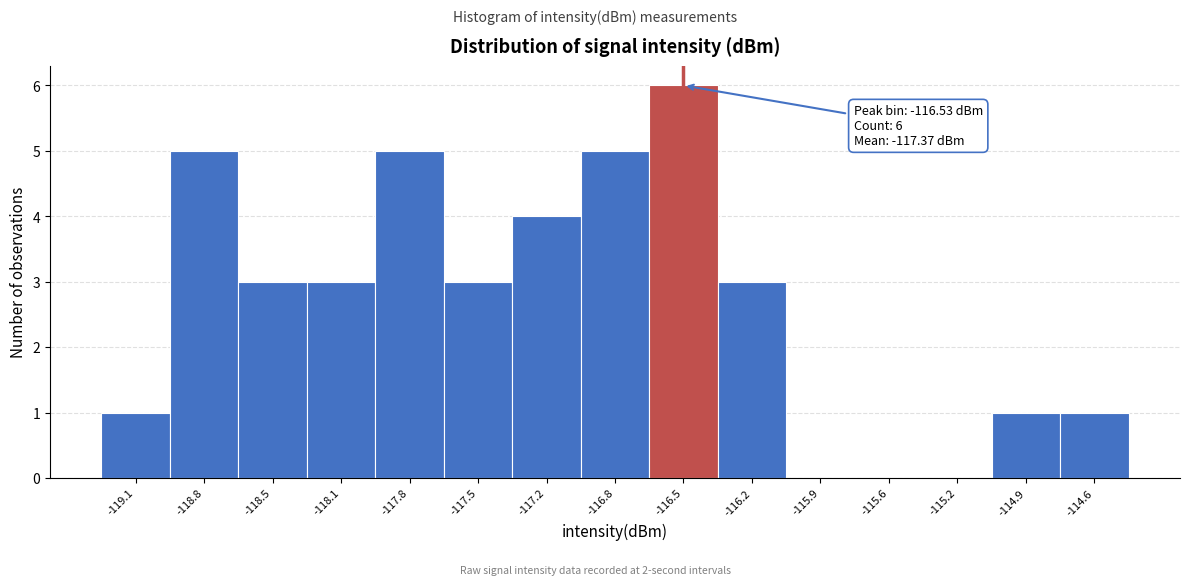

Over which range of the x-axis is the bar tallest?

-116.70 to -116.35